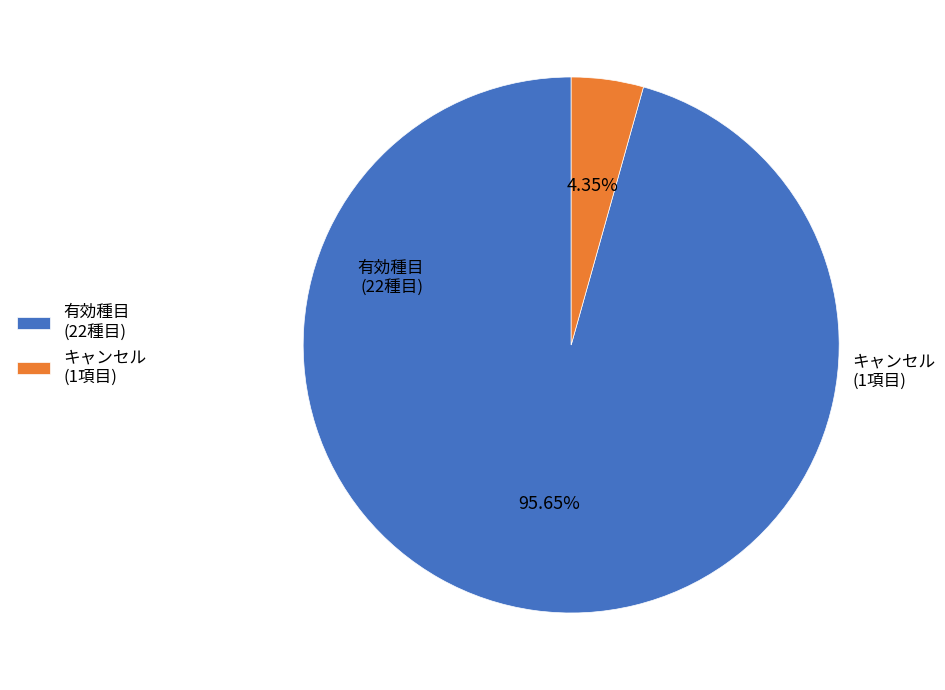

Rank the categories by value from highest to lowest.

有効種目 (22種目), キャンセル (1項目)